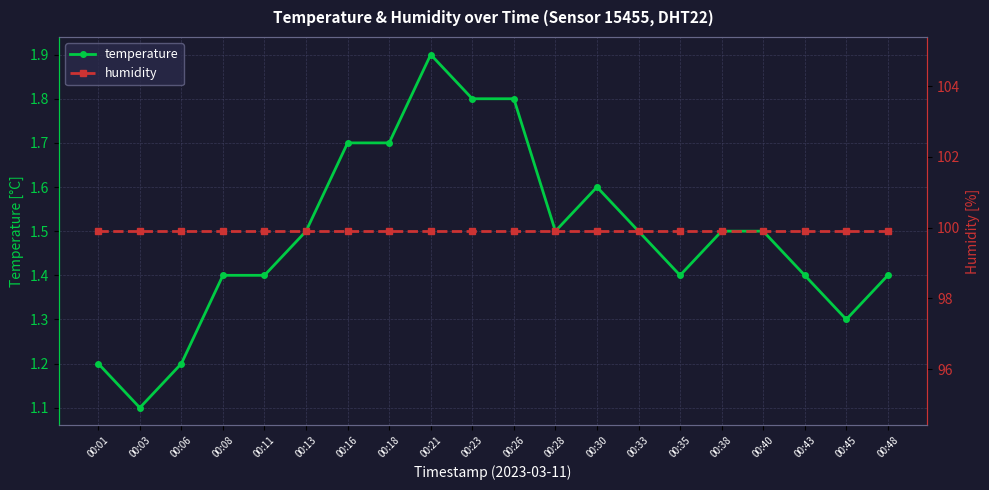

How many categories are shown in the chart?

20